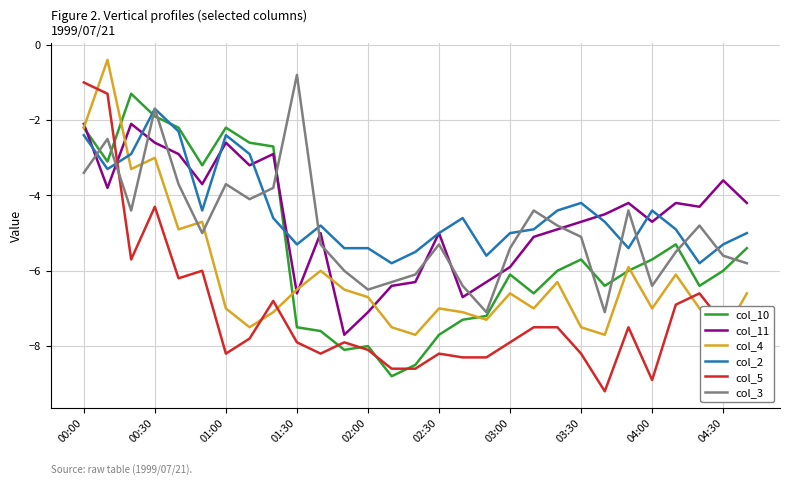

The value of col_10 at 25 is -7.7. True or false?

False